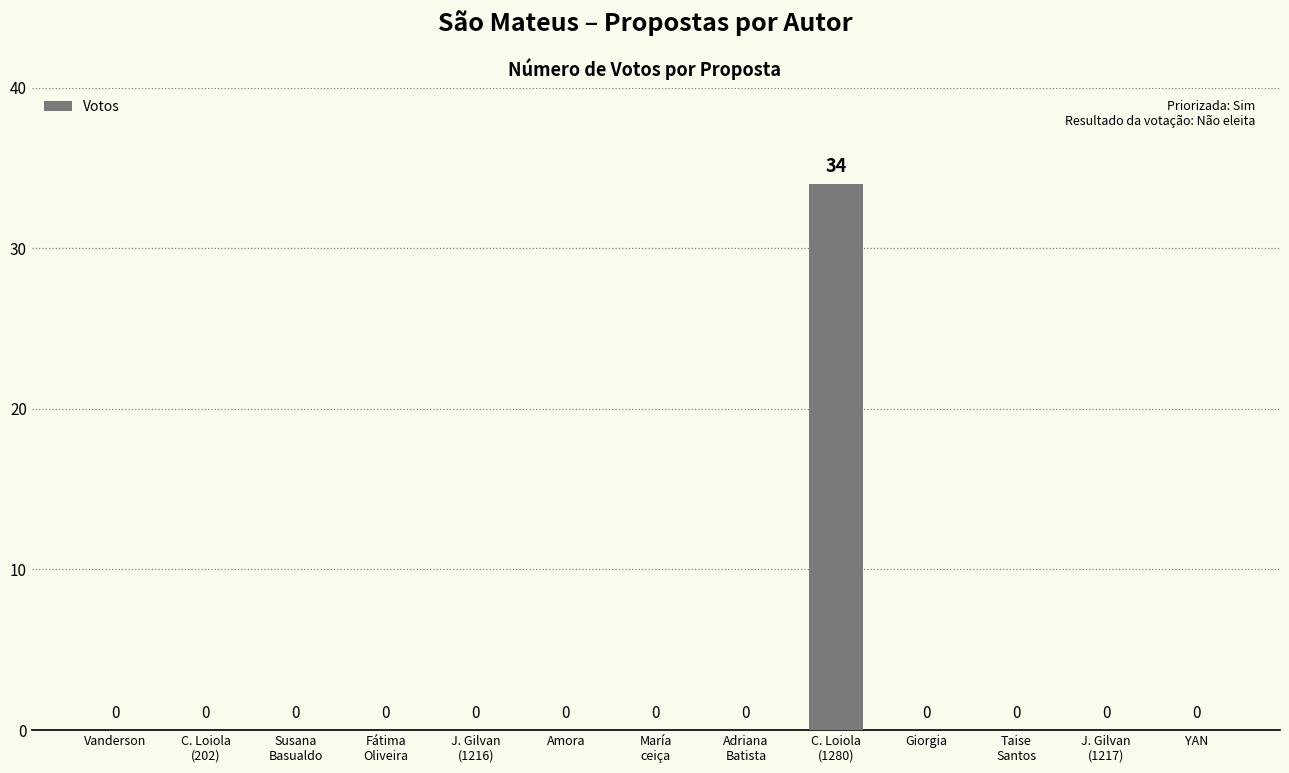

What is the maximum value shown in the chart?

34